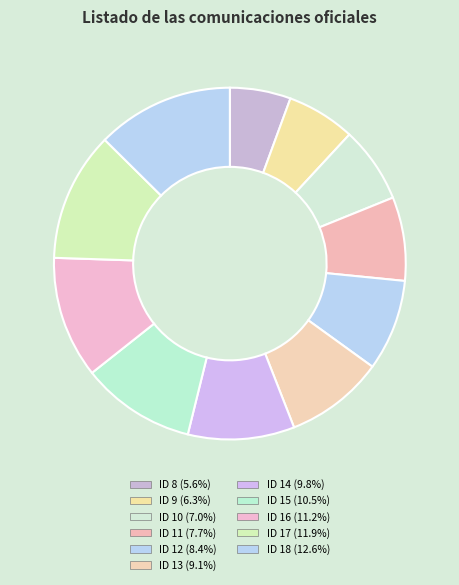

Rank the categories by value from highest to lowest.

18, 17, 16, 15, 14, 13, 12, 11, 10, 9, 8